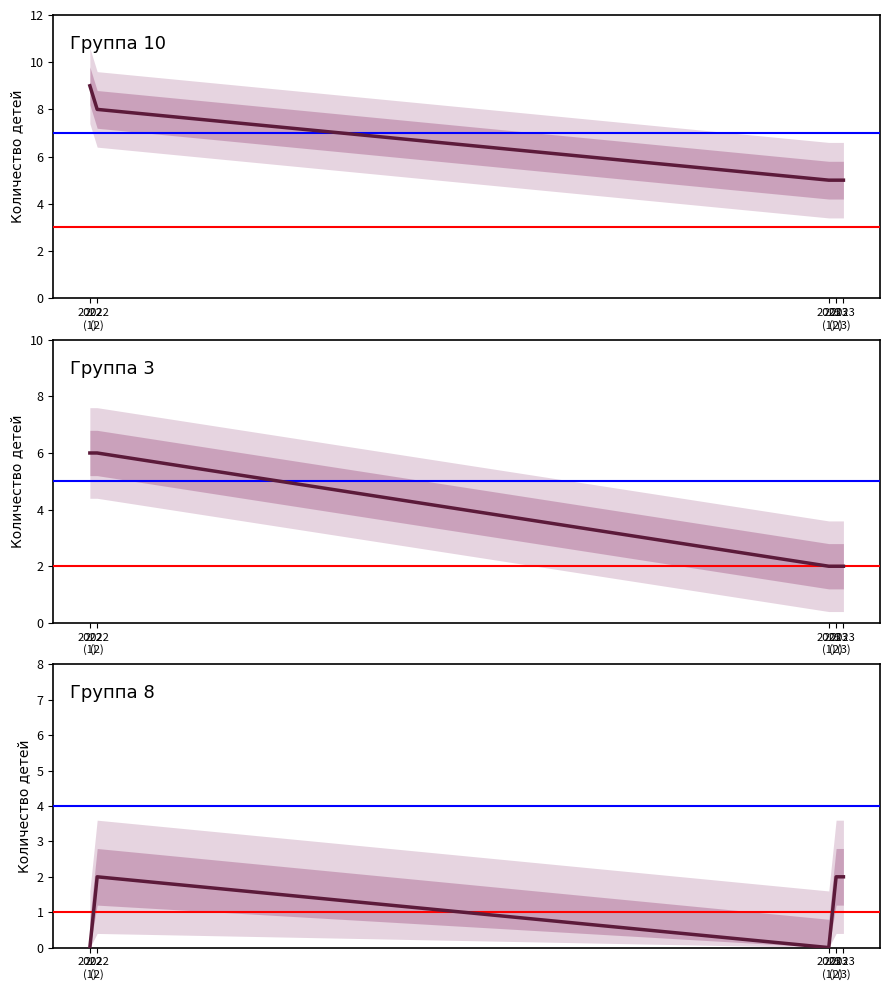

What are all the series names shown in the legend?

Группа 10, Группа 3, Группа 8